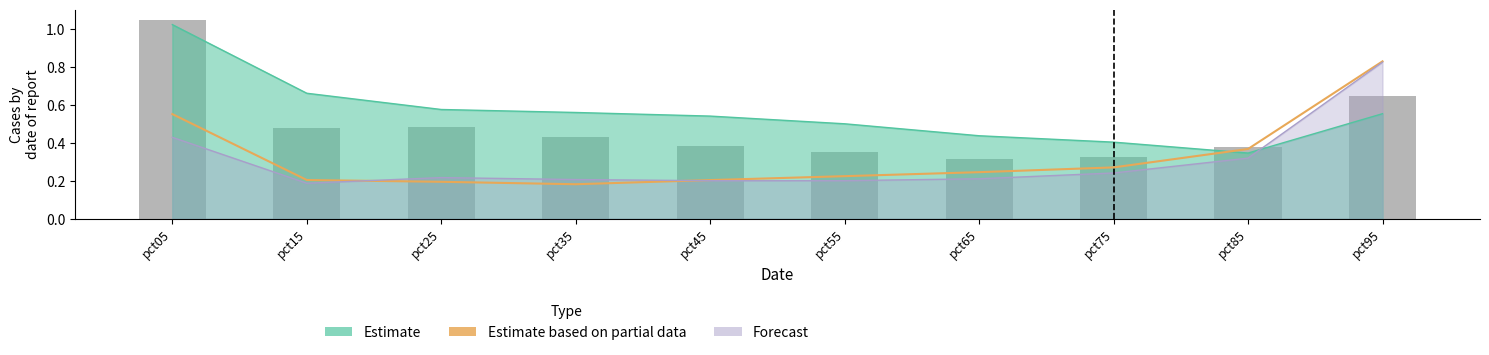

What is the average value?

0.5